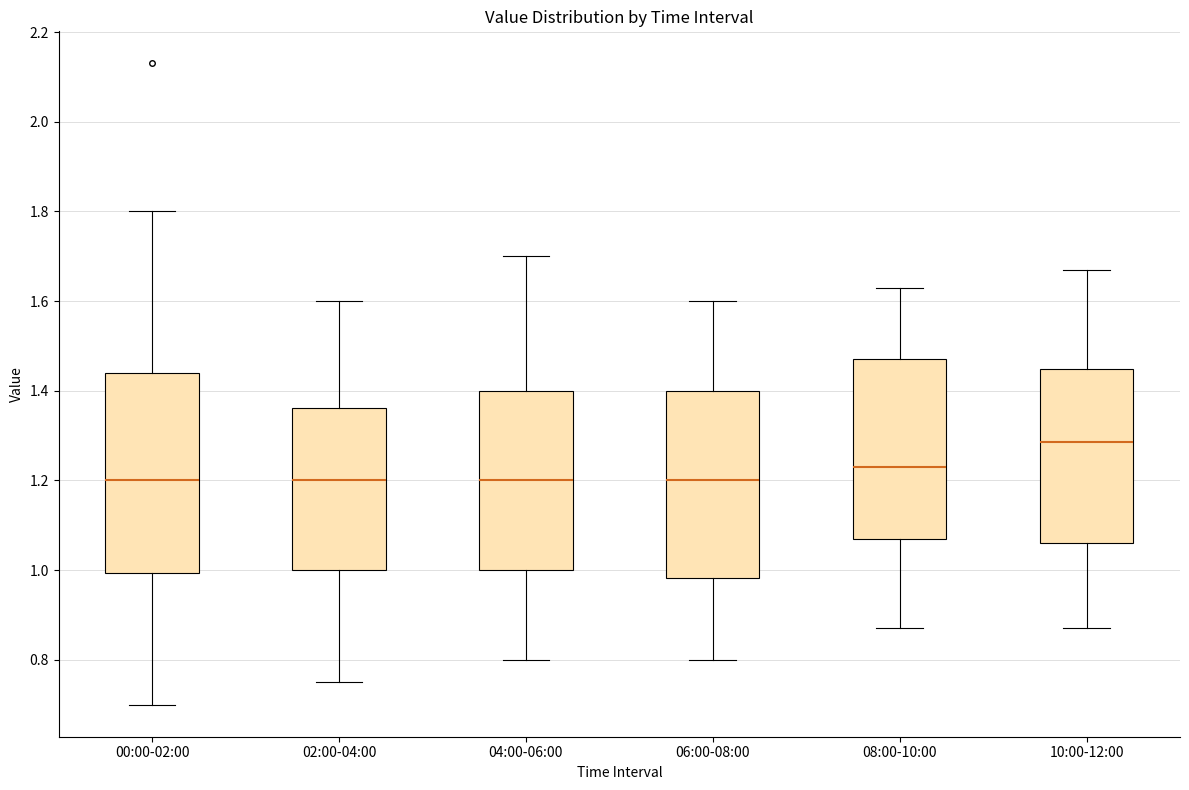

Reading left to right, read every box against the y-axis: the position of its median line, the range the box covers, and the ends of its whiskers. The values are not printed on the chart, so give them approximately, as read against the axis.

00:00-02:00: median 1.20, box 1.00 to 1.44, whiskers 0.70 to 1.80
02:00-04:00: median 1.20, box 1.00 to 1.36, whiskers 0.76 to 1.60
04:00-06:00: median 1.20, box 1.00 to 1.40, whiskers 0.80 to 1.70
06:00-08:00: median 1.20, box 0.98 to 1.40, whiskers 0.80 to 1.60
08:00-10:00: median 1.24, box 1.08 to 1.48, whiskers 0.88 to 1.64
10:00-12:00: median 1.28, box 1.06 to 1.44, whiskers 0.88 to 1.68